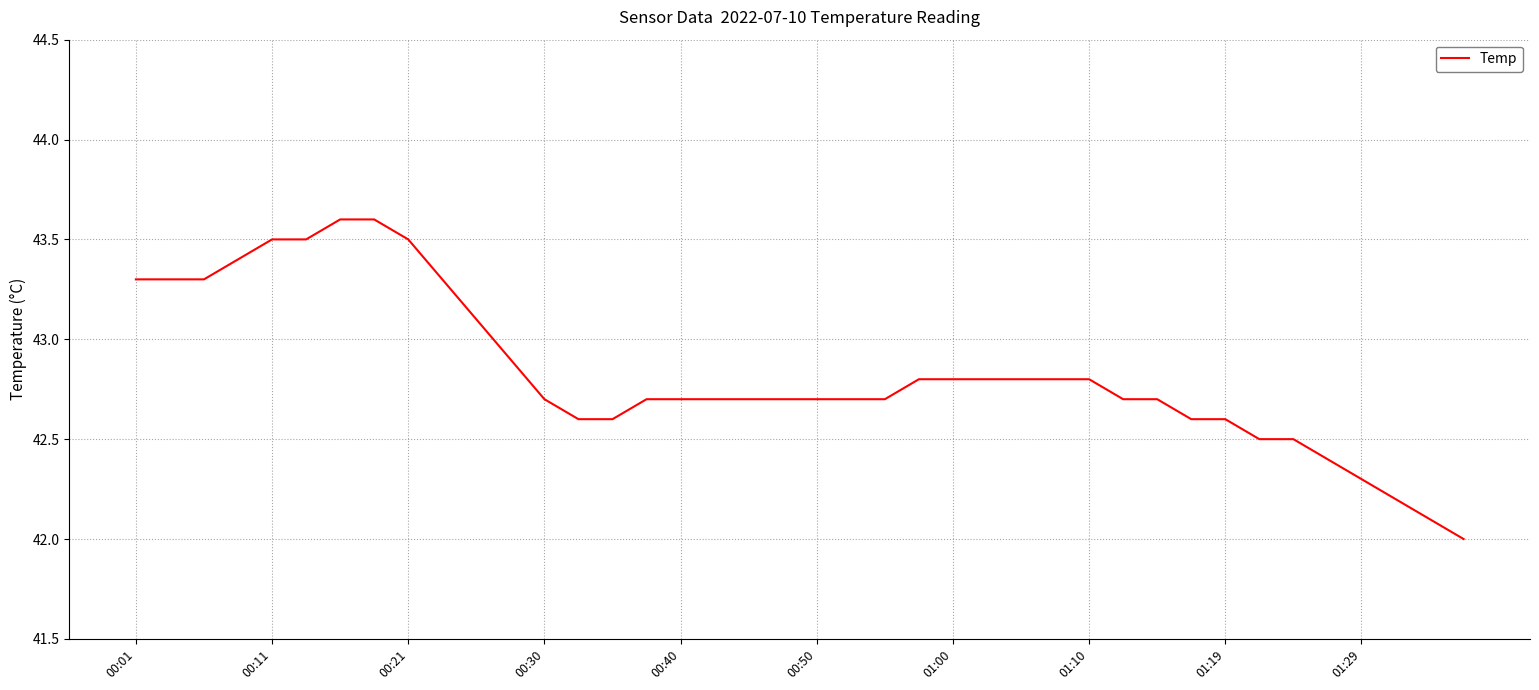

What is the smallest value displayed?

42.0